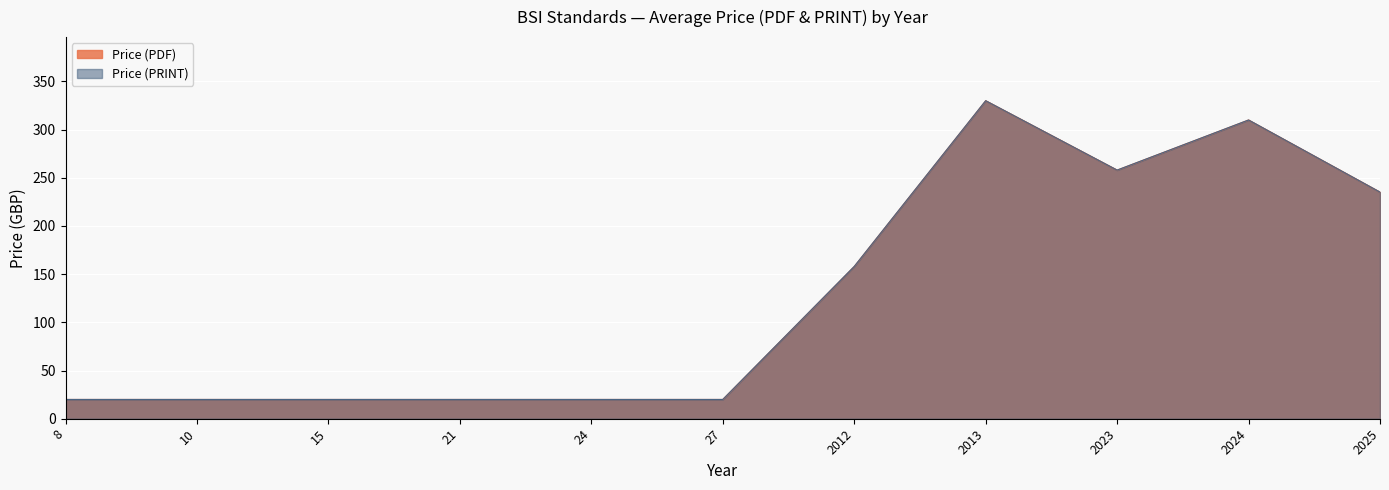

Between 2025 and 2025, which series saw the biggest shift?

Price (PDF)